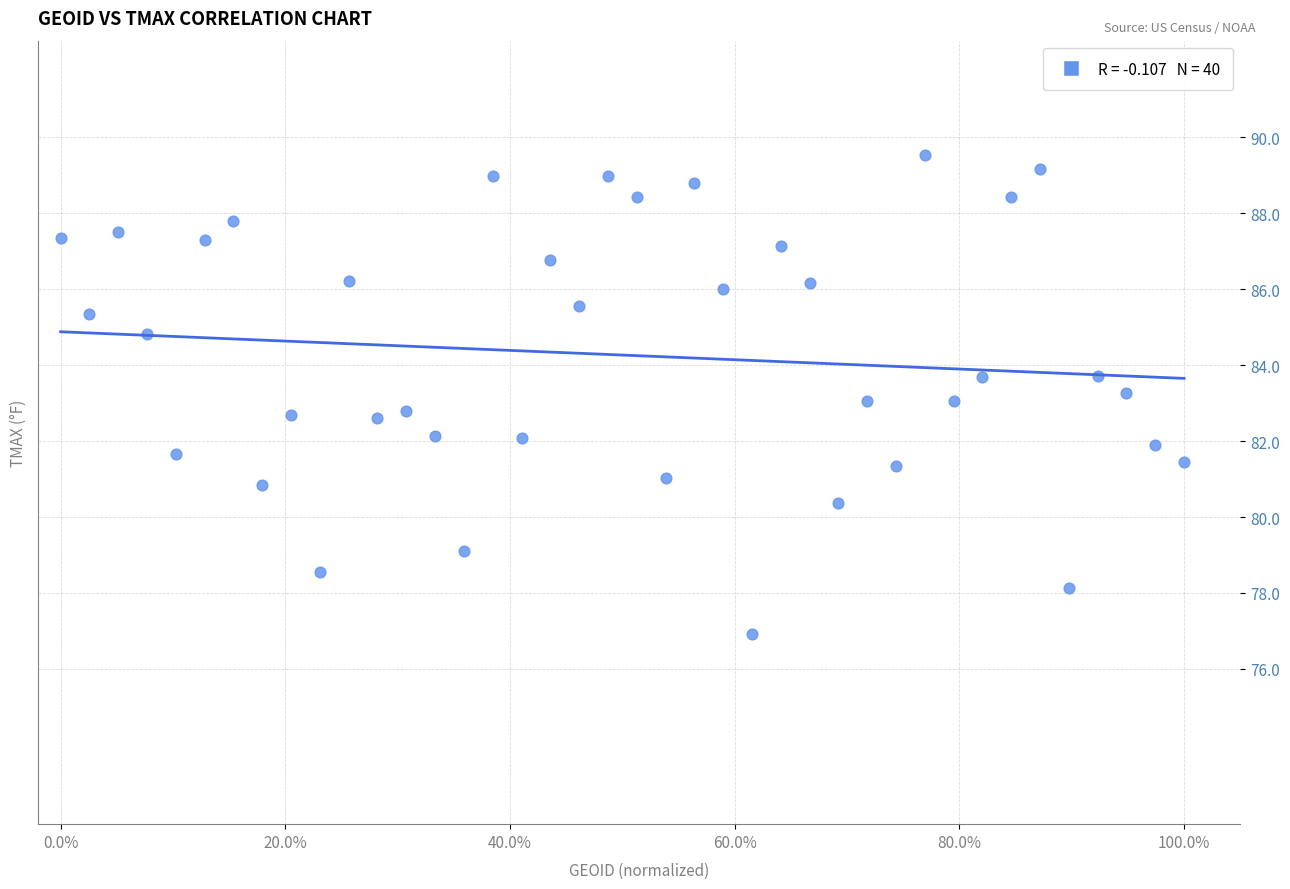

What is the range of X values (max minus min)?

1.0